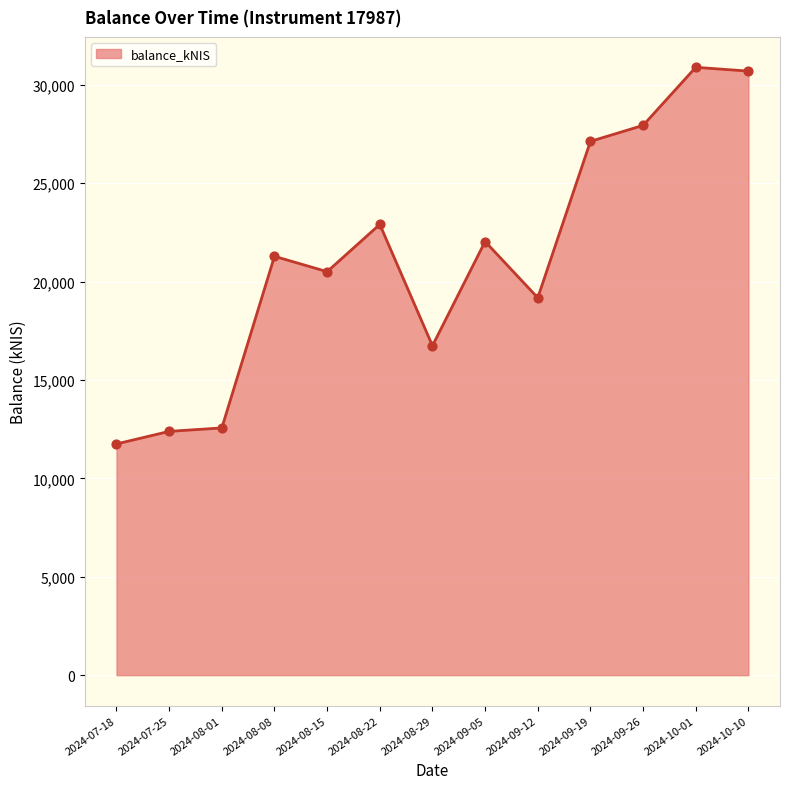

Between 2024-09-26 and 2024-09-12, which is larger?

2024-09-26